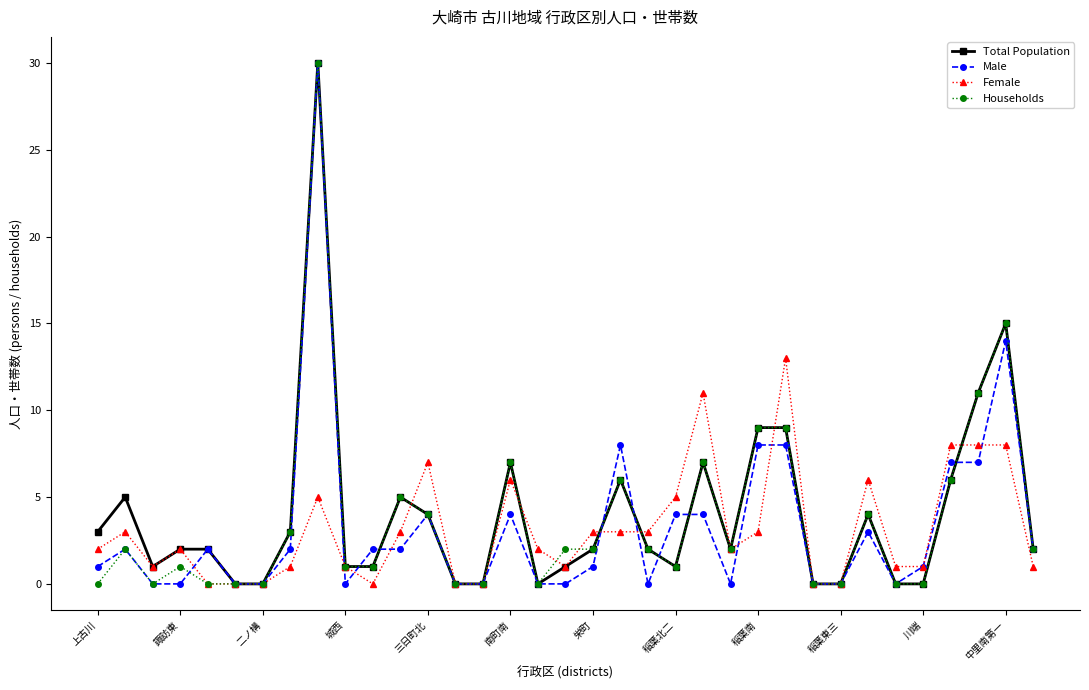

What is the value of the Total Population point at the 19th from the left?

2